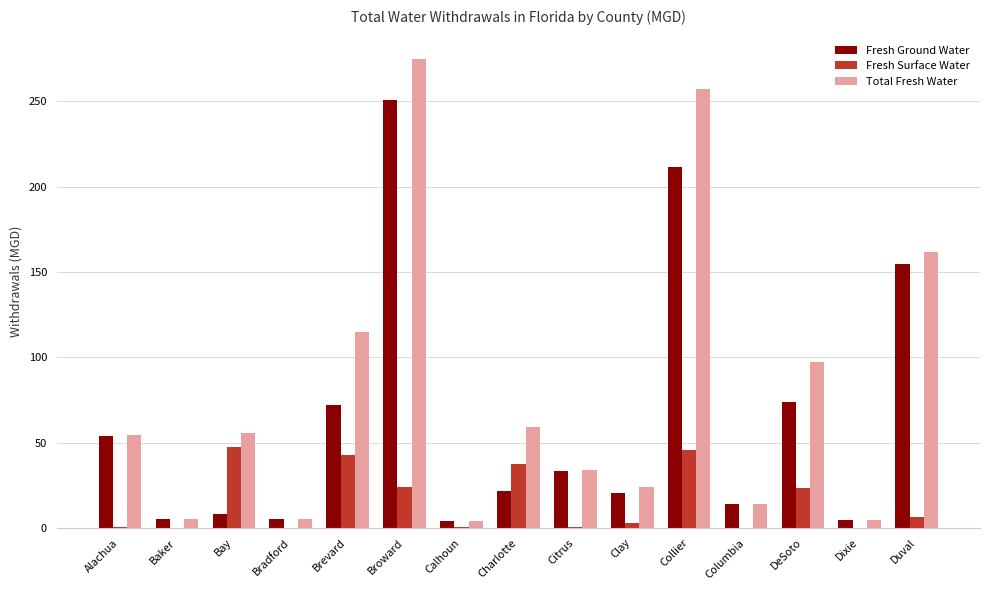

At which category does the chart reach its peak across all series?

Broward